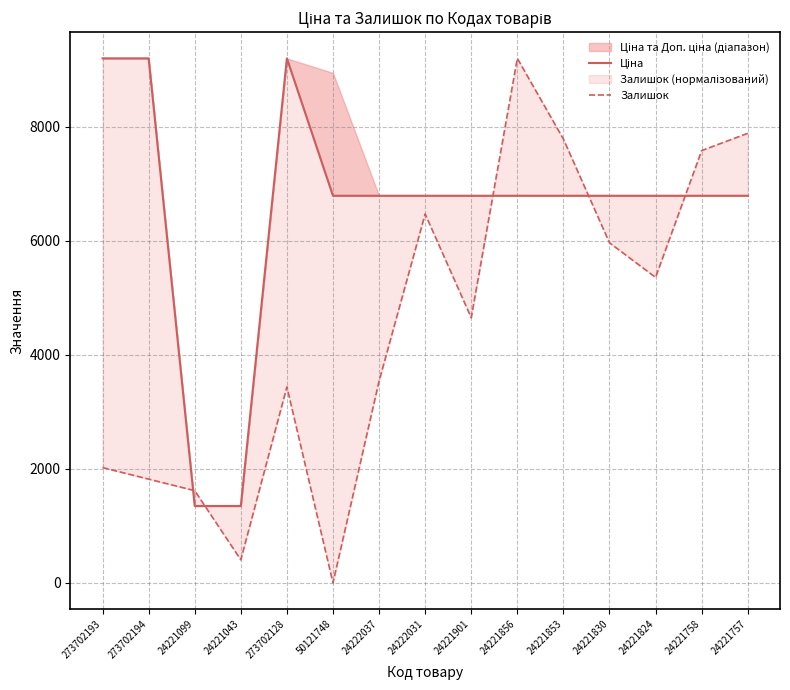

Which series has the largest total across all categories?

Ціна